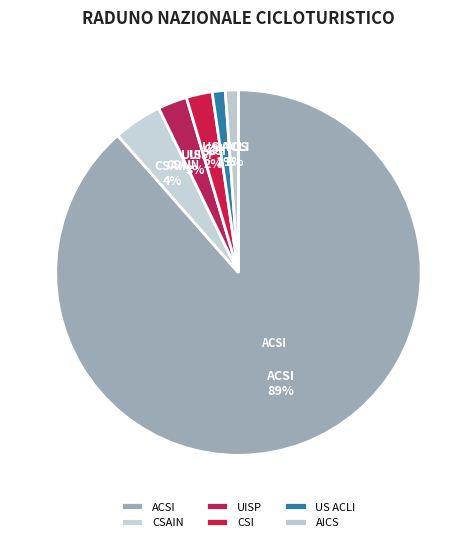

What is the ratio of the value at CSI to the value at AICS?

2.0